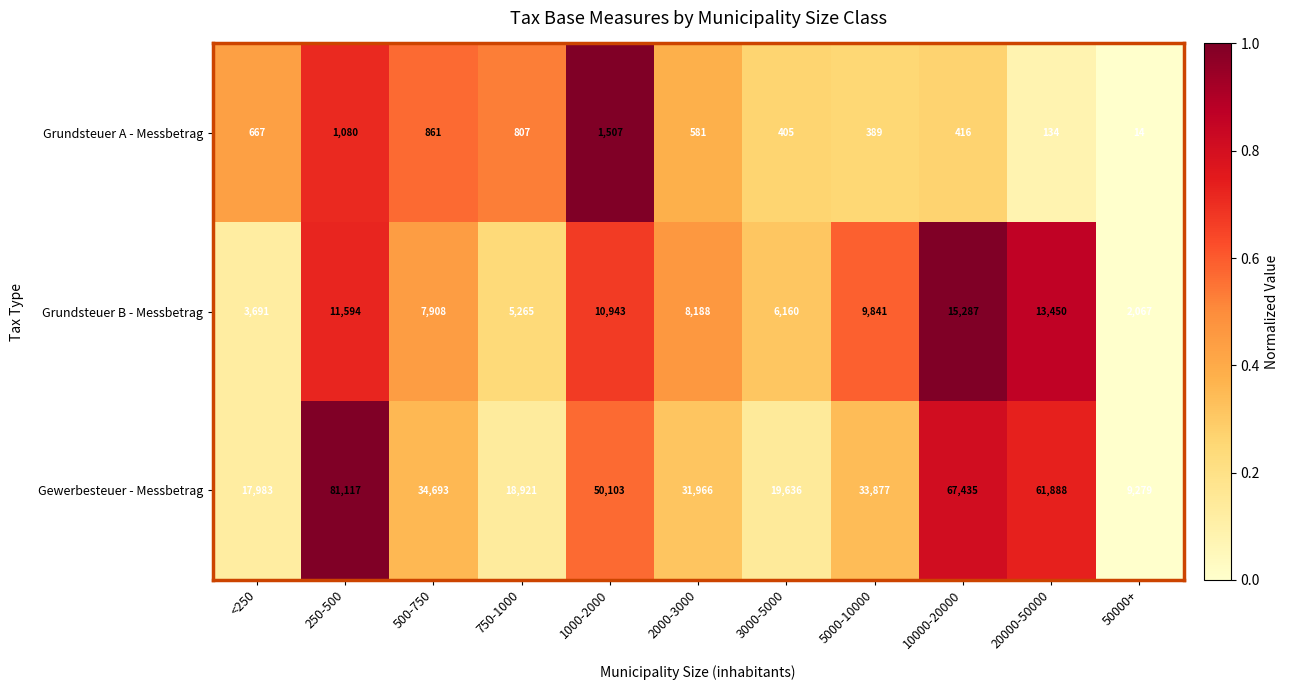

Where does the Gewerbesteuer - Messbetrag series first go above 33877?

250-500